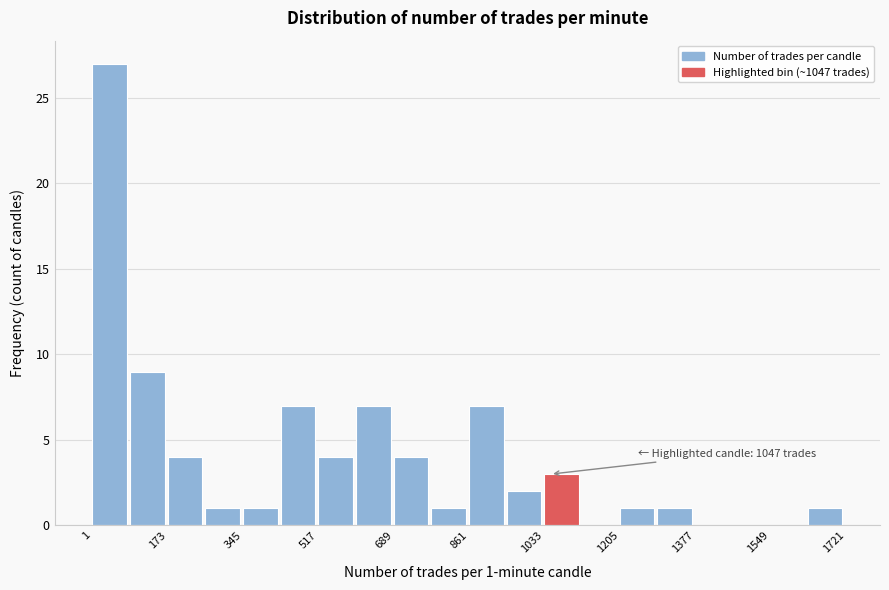

Over which range of the x-axis is the bar tallest?

0 to 80